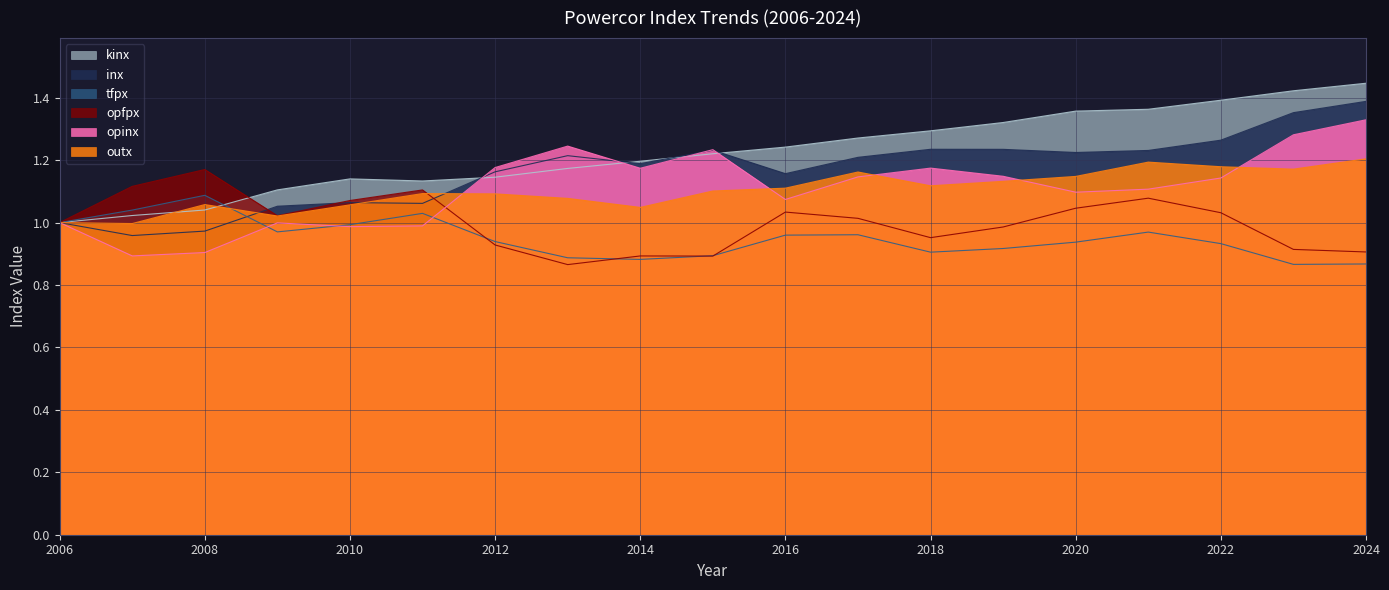

Reading left to right, list all the values displayed in this chart.

outx: 1.0	1.0	1.1	1.0	1.1	1.1	1.1	1.1	1.0	1.1	1.1	1.2	1.1	1.1	1.1	1.2	1.2	1.2	1.2
inx: 1.0	1.0	1.0	1.1	1.1	1.1	1.2	1.2	1.2	1.2	1.2	1.2	1.2	1.2	1.2	1.2	1.3	1.4	1.4
tfpx: 1.0	1.0	1.1	1.0	1.0	1.0	0.9	0.9	0.9	0.9	1.0	1.0	0.9	0.9	0.9	1.0	0.9	0.9	0.9
opinx: 1.0	0.9	0.9	1.0	1.0	1.0	1.2	1.2	1.2	1.2	1.1	1.1	1.2	1.1	1.1	1.1	1.1	1.3	1.3
kinx: 1.0	1.0	1.0	1.1	1.1	1.1	1.1	1.2	1.2	1.2	1.2	1.3	1.3	1.3	1.4	1.4	1.4	1.4	1.4
opfpx: 1.0	1.1	1.2	1.0	1.1	1.1	0.9	0.9	0.9	0.9	1.0	1.0	1.0	1.0	1.0	1.1	1.0	0.9	0.9